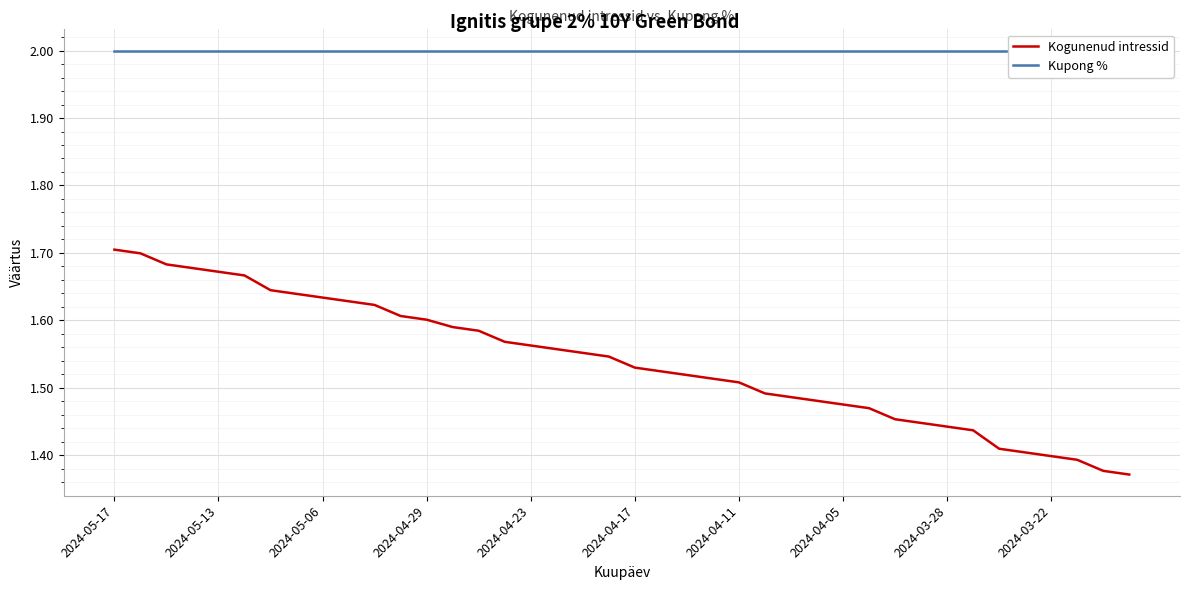

Which category has the lowest value in the Kupong % series?

2024-05-17